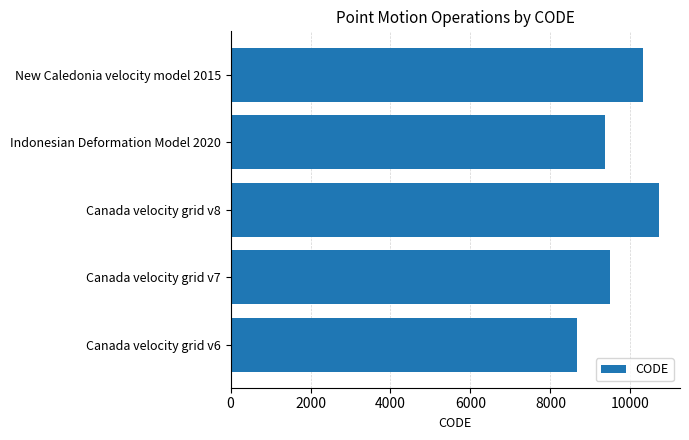

Reading bottom to top, extract all data points from this chart.

8676	9483	10707	9375	10323